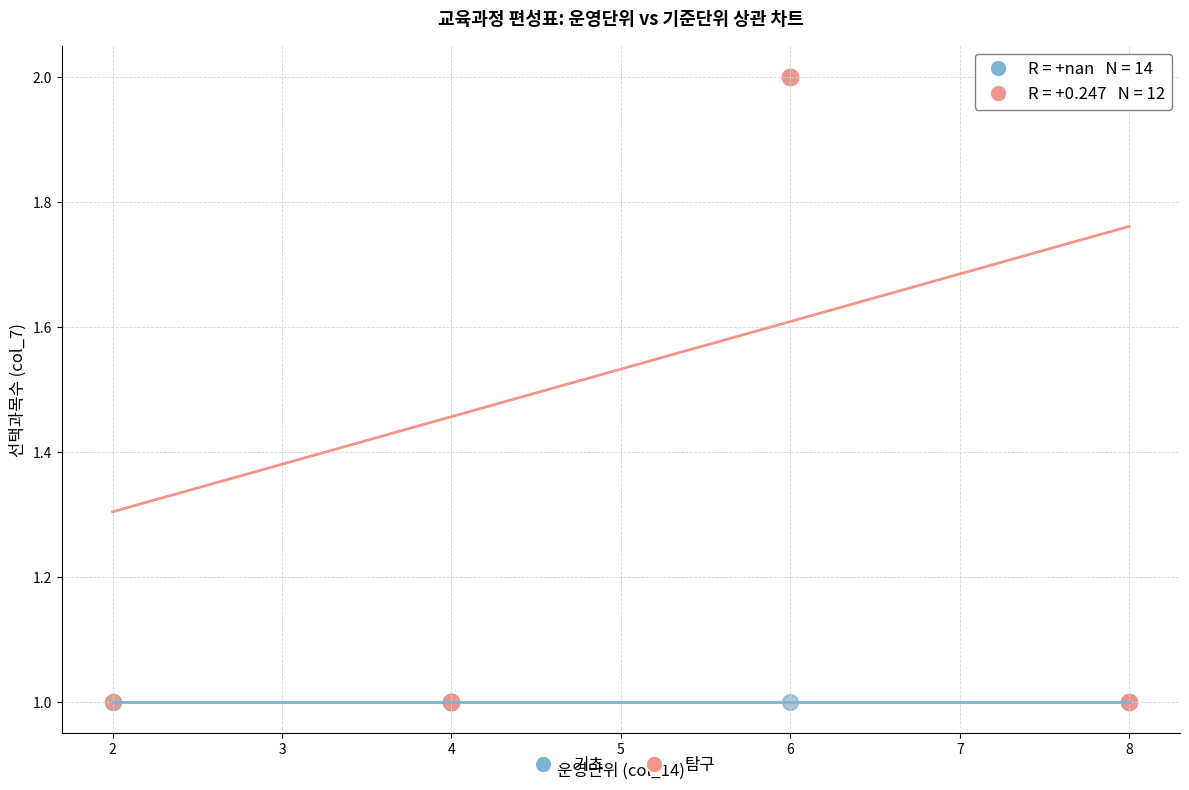

Which series contains the highest Y value?

탐구